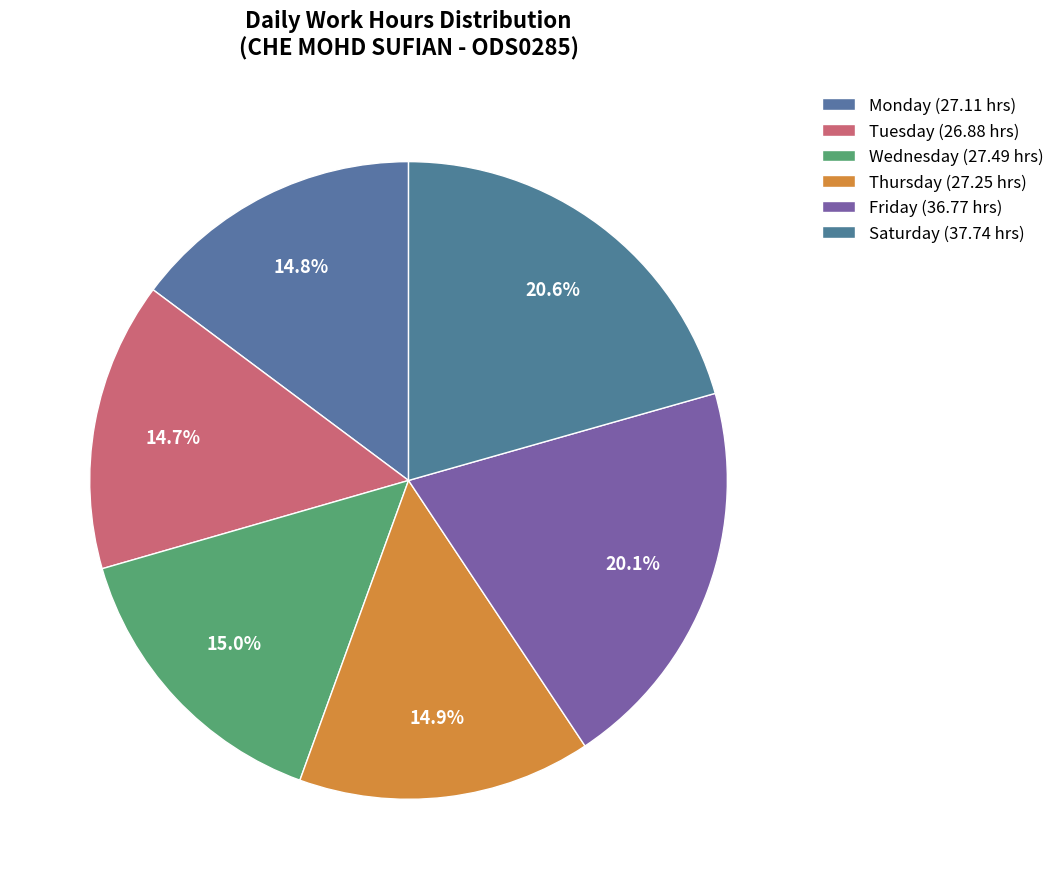

Is there any slice that represents more than half of the pie?

No